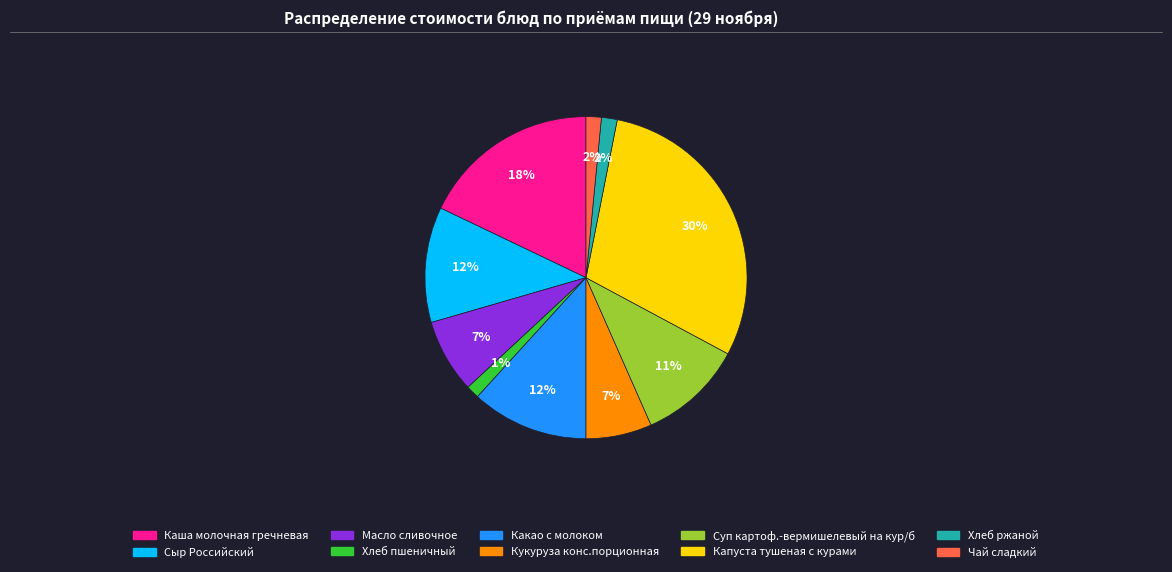

Approximately how many times larger is the value at Какао с молоком compared to Каша молочная гречневая?

0.7